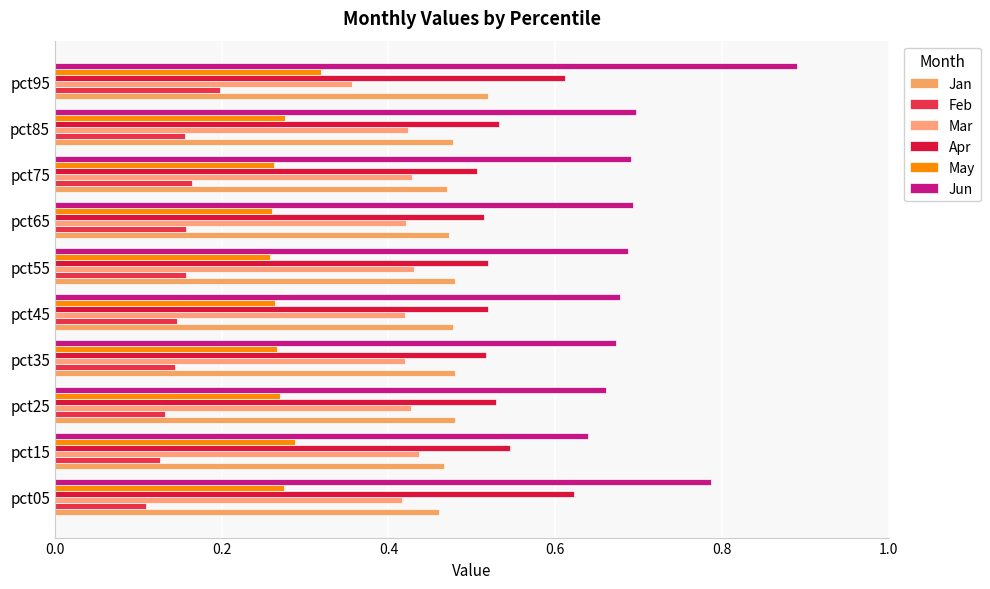

Which series has the largest total across all categories?

Jun